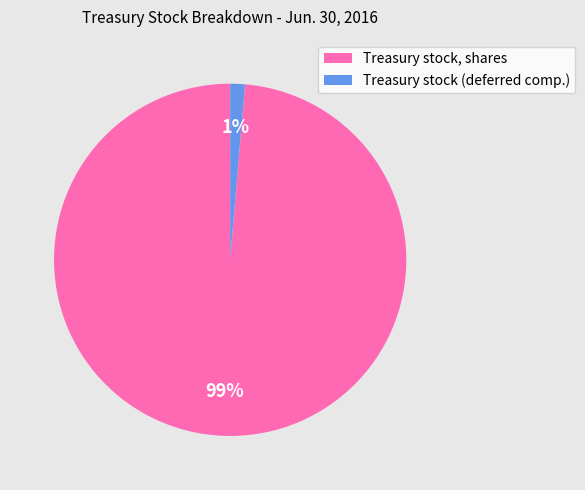

To the nearest percent, what is the average slice percentage?

50%